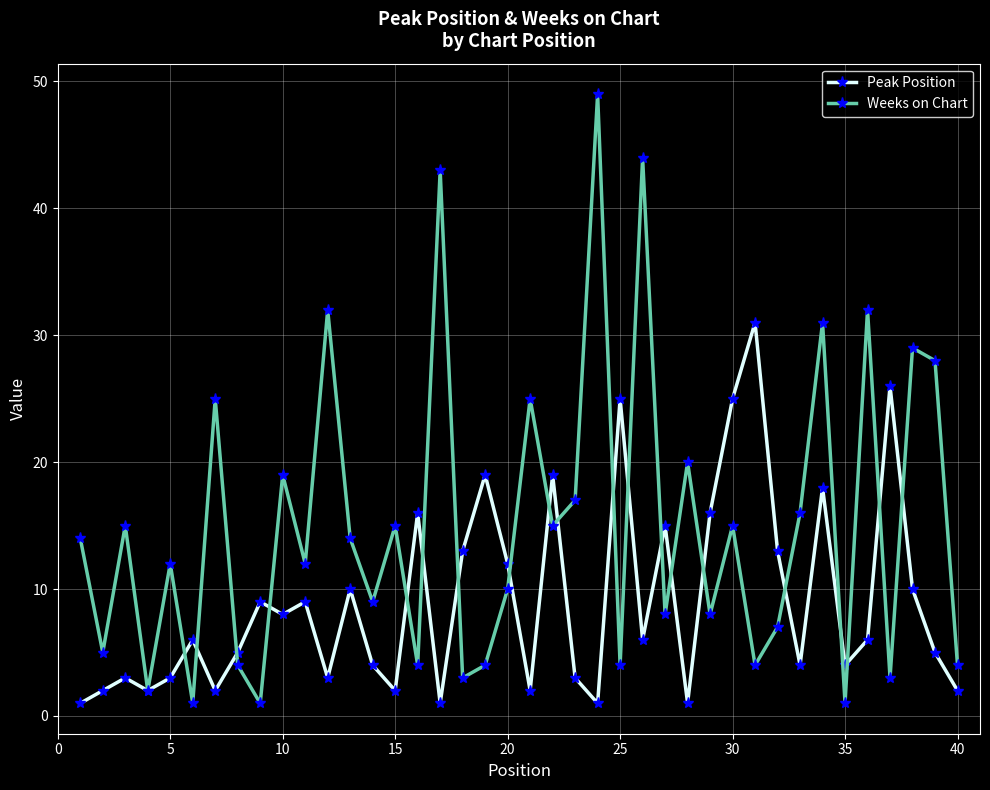

True or false: Weeks on Chart has more than 2 points higher than both neighbors.

True